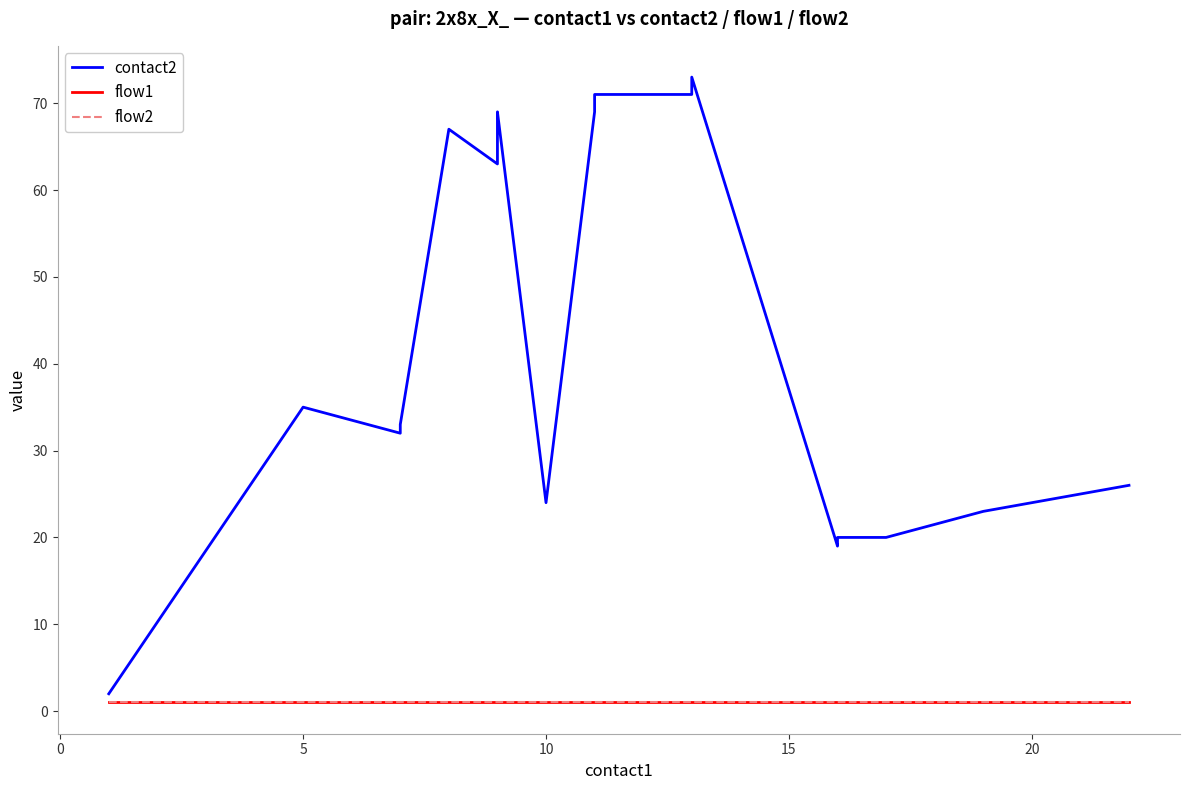

Reading left to right, extract all data points from this chart.

contact2: 2	35	32	33	67	63	67	69	24	69	71	71	73	19	20	20	23	24	25	26
flow1: 1	1	1	1	1	1	1	1	1	1	1	1	1	1	1	1	1	1	1	1
flow2: 1	1	1	1	1	1	1	1	1	1	1	1	1	1	1	1	1	1	1	1